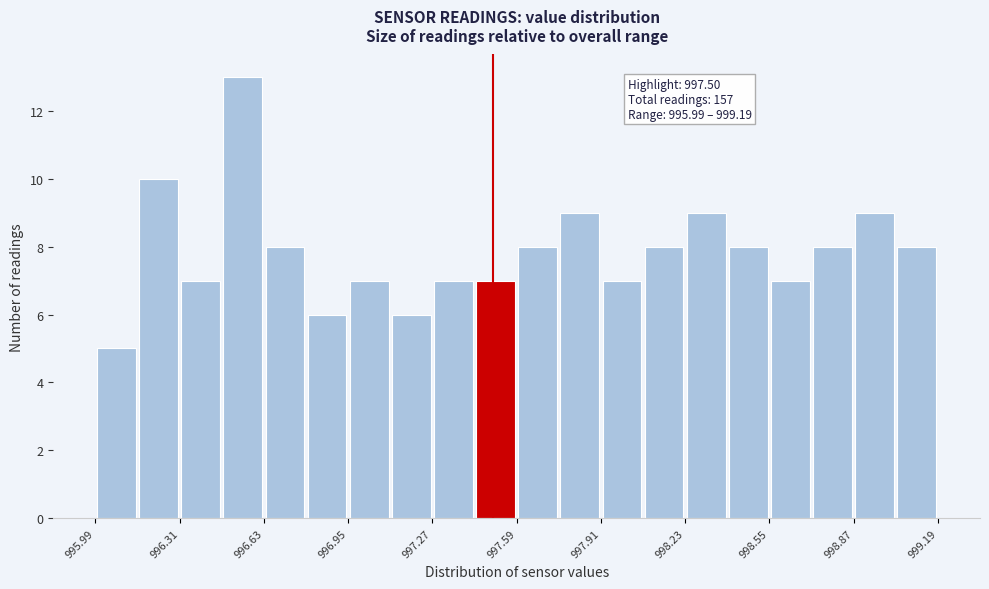

Read against the x-axis, roughly where is the centre of the tallest bar?

996.55